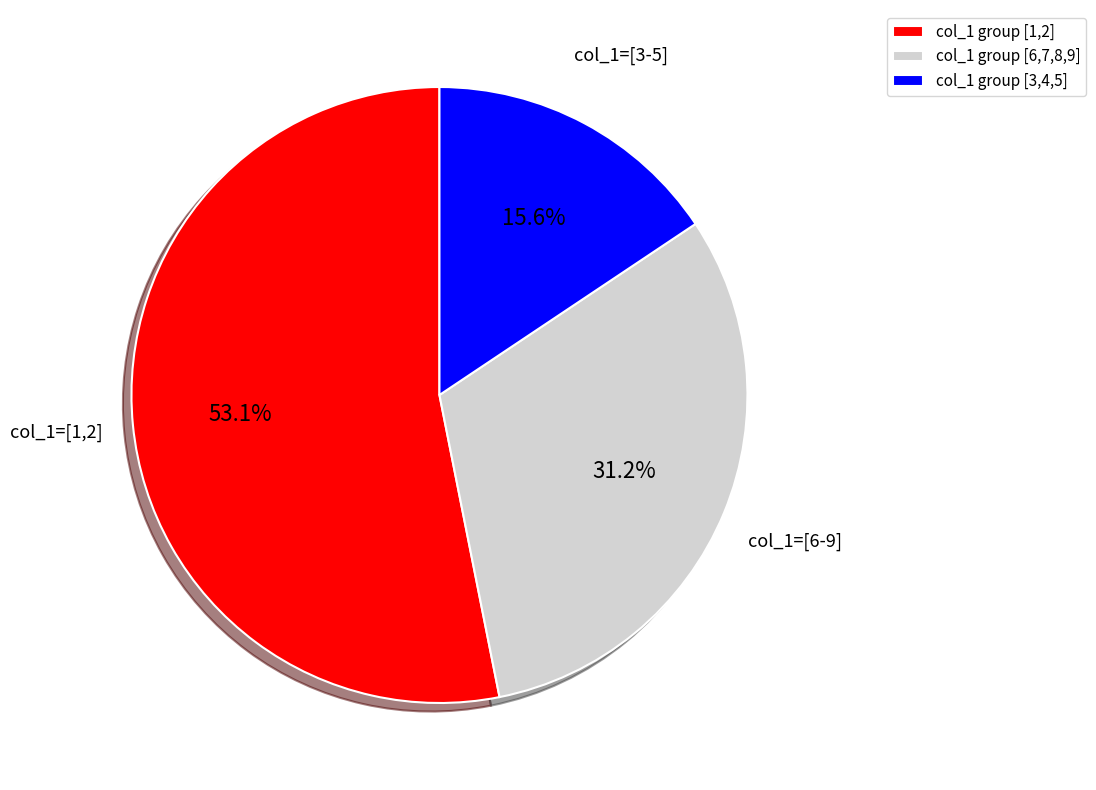

Rank the categories by value from lowest to highest.

col_1 group [3,4,5], col_1 group [6,7,8,9], col_1 group [1,2]